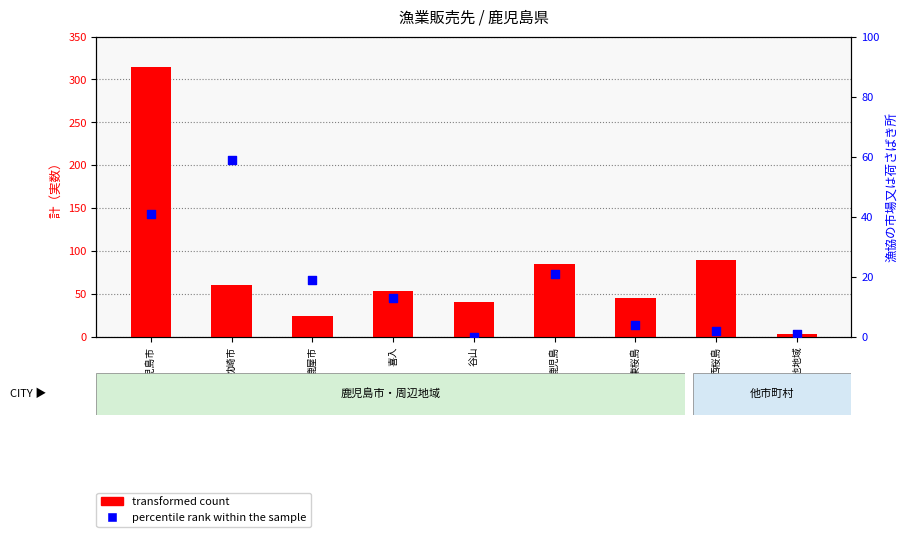

At which category is the sum across all series the highest?

鹿児島市